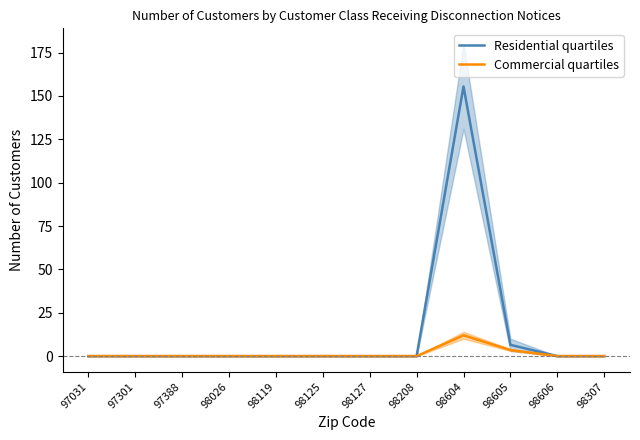

True or false: Residential quartiles has a value of -75.6 at 97388.

False